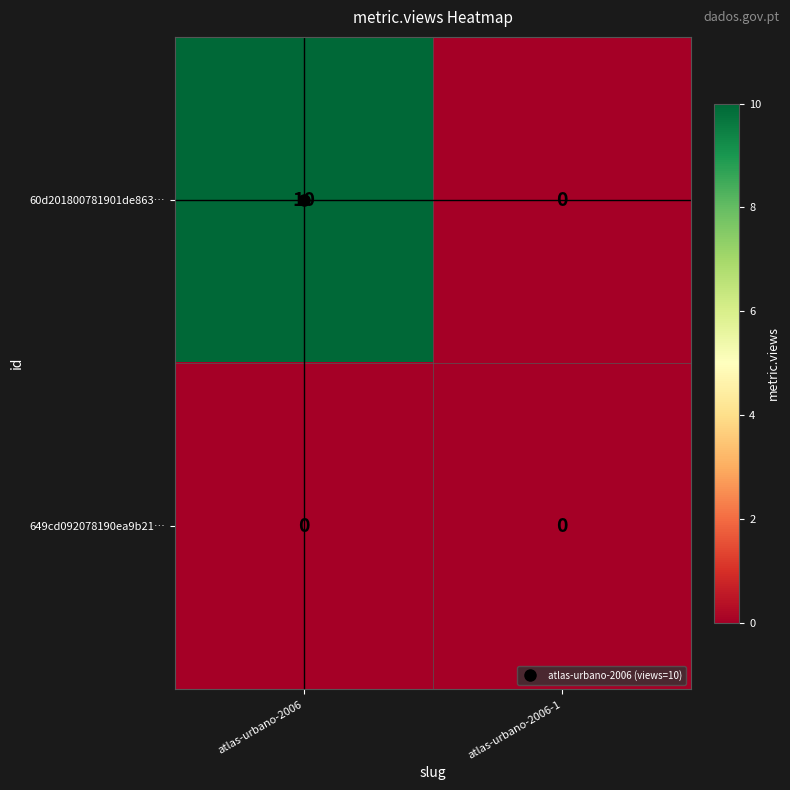

What is the difference between the highest and lowest values at atlas-urbano-2006?

10